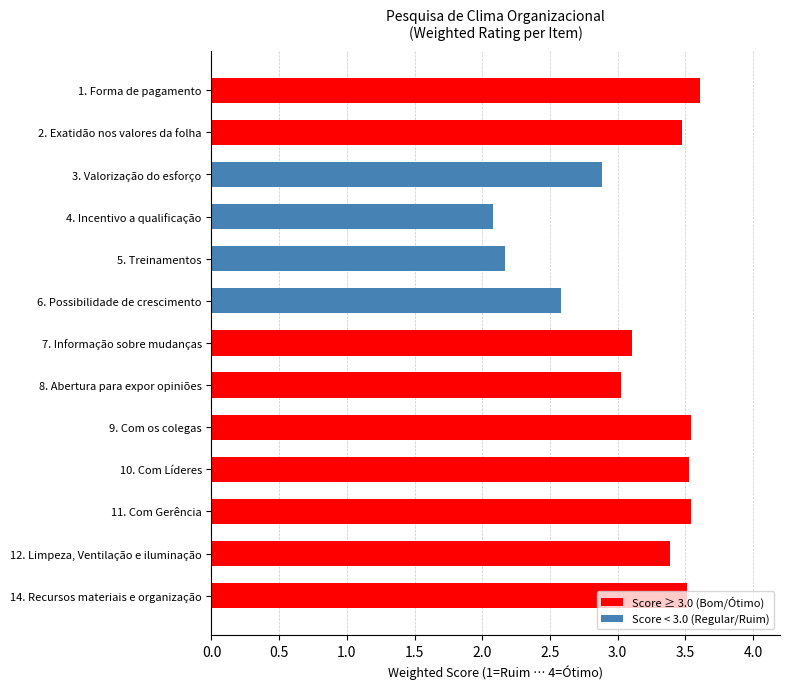

What is the ratio of the value at 6. Possibilidade de crescimento to the value at 14. Recursos materiais e organização?

0.7